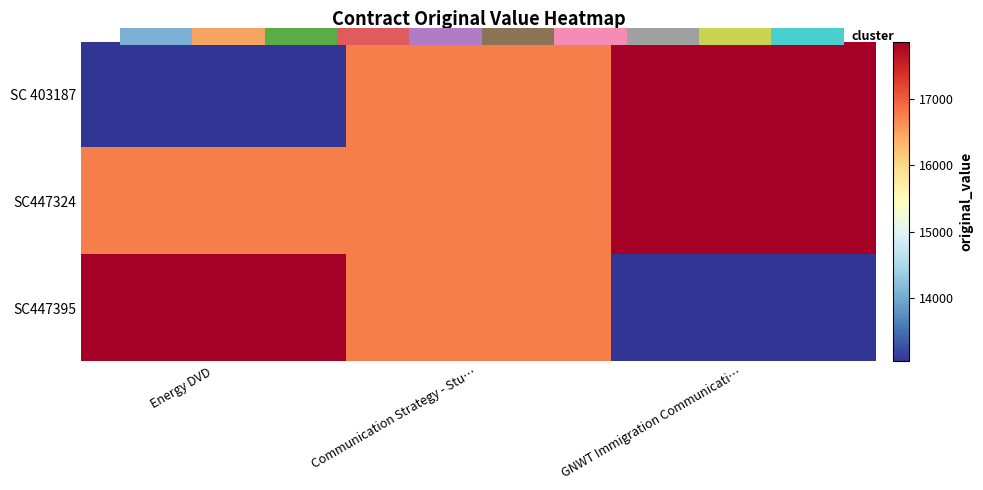

Reading right to left, transcribe all the data shown in this chart.

SC 403187: GNWT Immigration Communicati…=17865.0	Communication Strategy - Stu…=16758.0	Energy DVD=13047.0
SC447324: GNWT Immigration Communicati…=17865.0	Communication Strategy - Stu…=16758.0	Energy DVD=16758.0
SC447395: GNWT Immigration Communicati…=13047.0	Communication Strategy - Stu…=16758.0	Energy DVD=17865.0